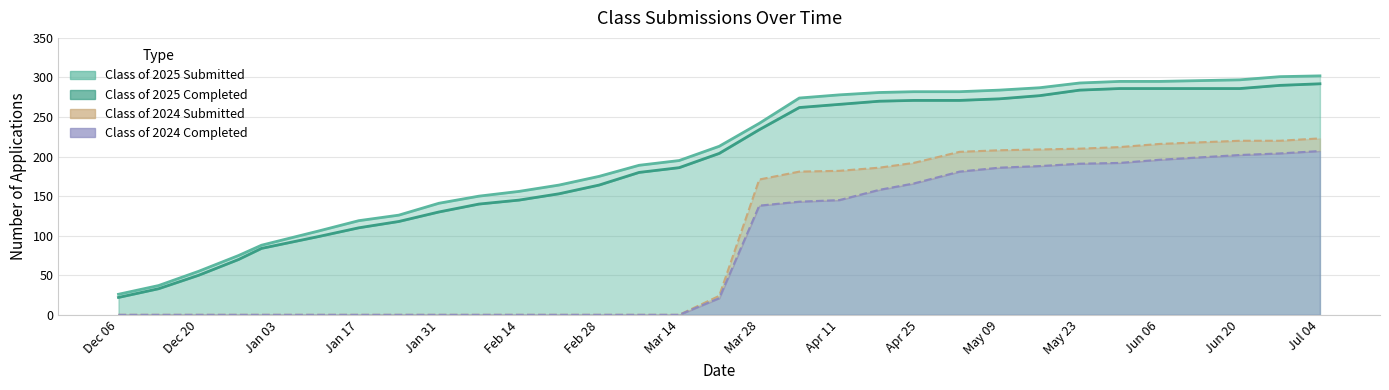

Which series has the widest spread of values?

Class of 2025 Submitted